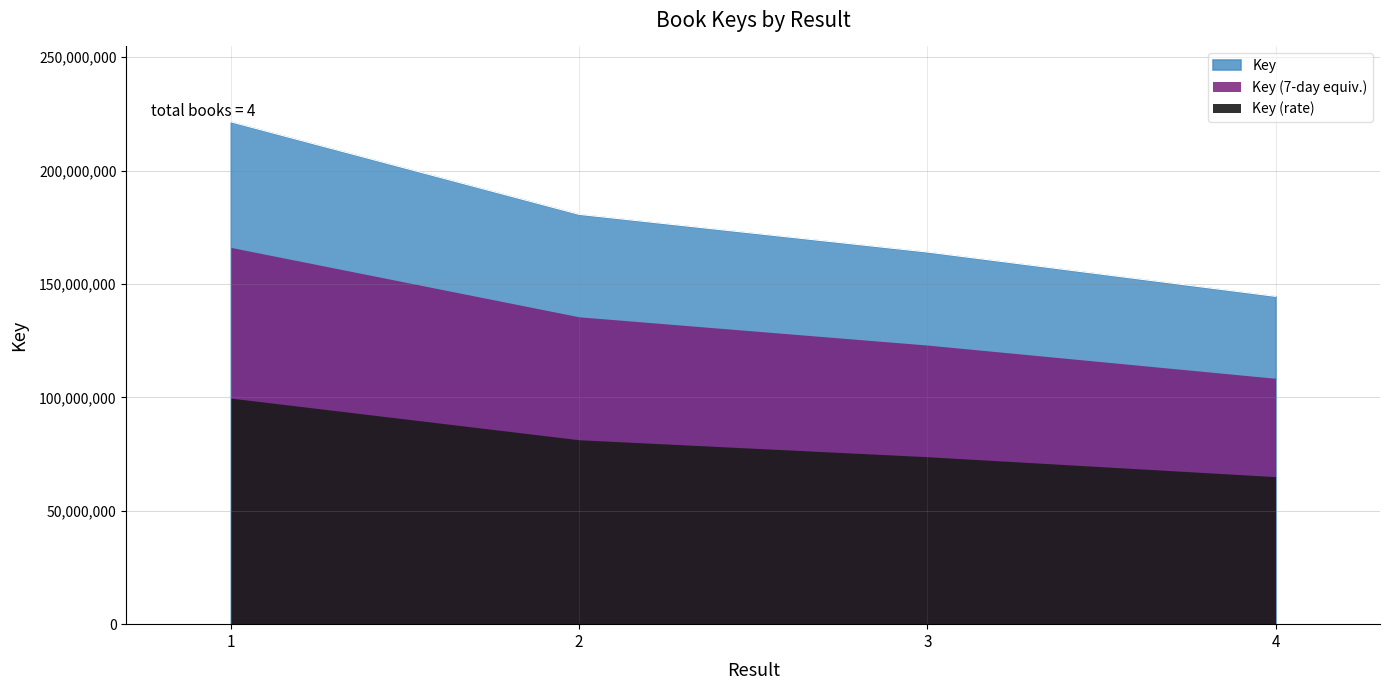

How many categories are shown in the chart?

4